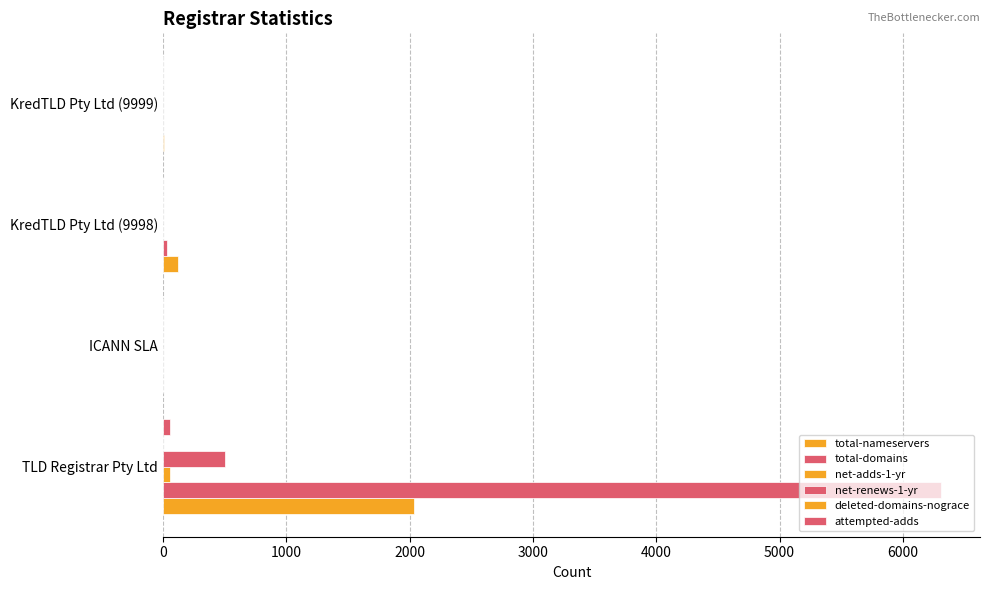

Count the number of data series in this chart.

6